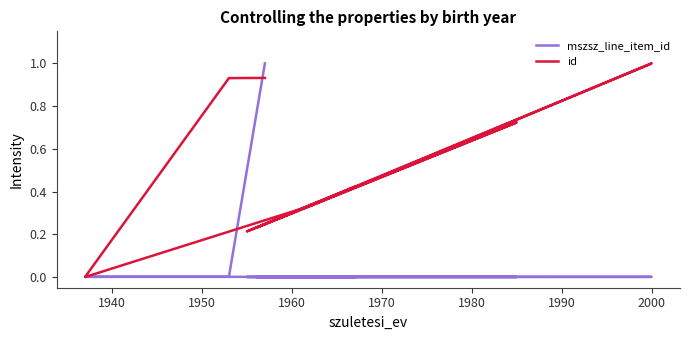

What is the sum of all id values?

5.4